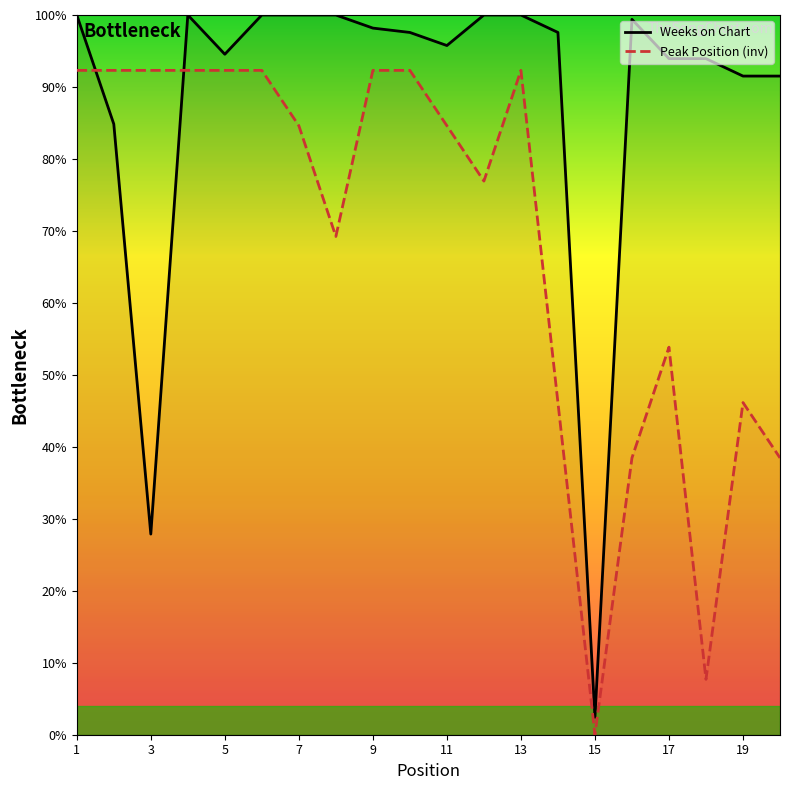

Reading left to right, what are all the values shown in this chart?

Weeks on Chart: 100.0	84.8	27.9	100.0	94.5	100.0	100.0	100.0	98.2	97.6	95.8	100.0	100.0	97.6	2.4	99.4	93.9	93.9	91.5	91.5
Peak Position: 92.3	92.3	92.3	92.3	92.3	92.3	84.6	69.2	92.3	92.3	84.6	76.9	92.3	46.2	0.0	38.5	53.8	7.7	46.2	38.5